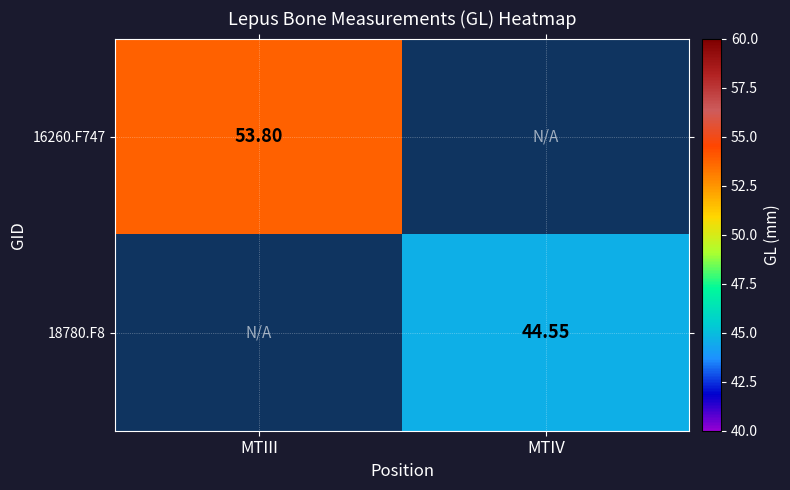

Is the value of 18780.F8 at MTIV greater than the value of 16260.F747 at MTIII?

No